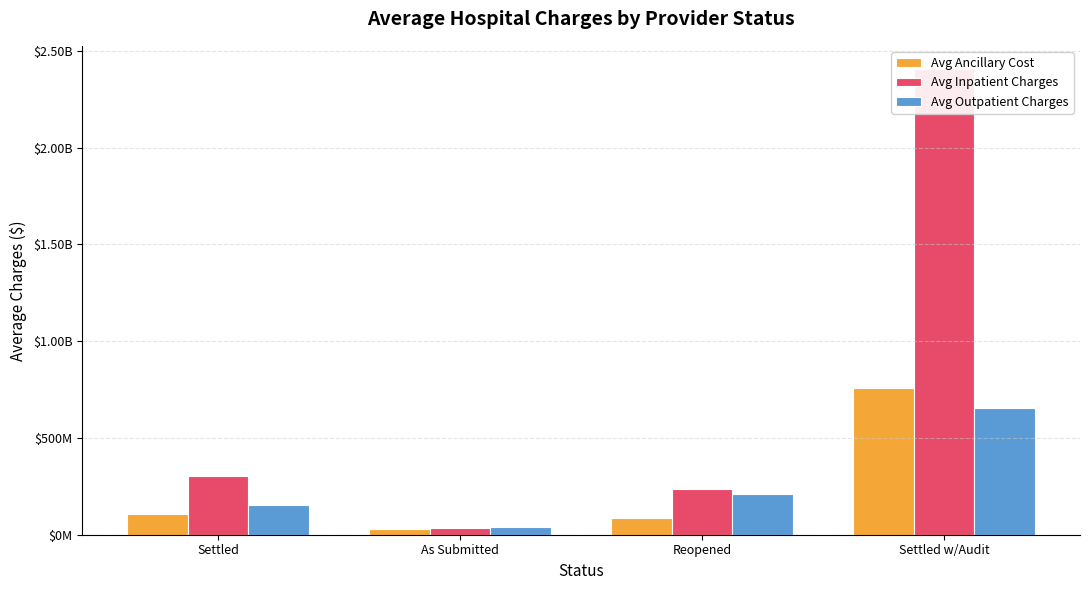

How many values in the Avg Inpatient Charges series are below 304581017?

2